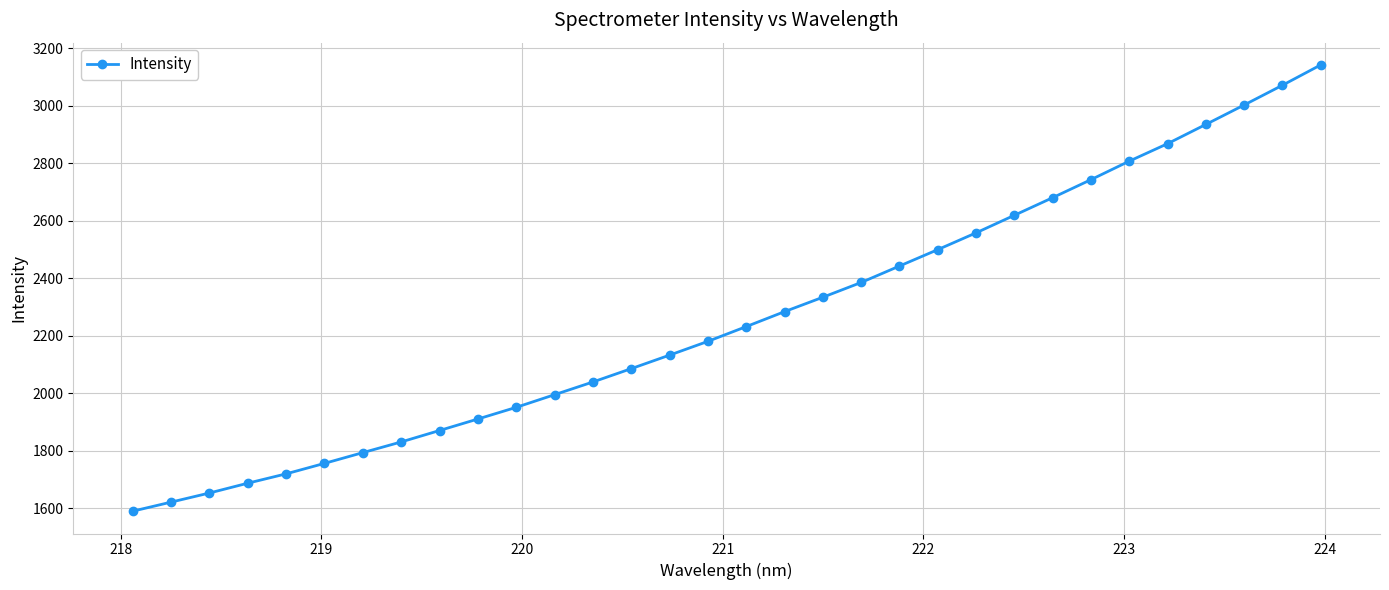

True or false: there are more than 2 points higher than both neighbors.

False